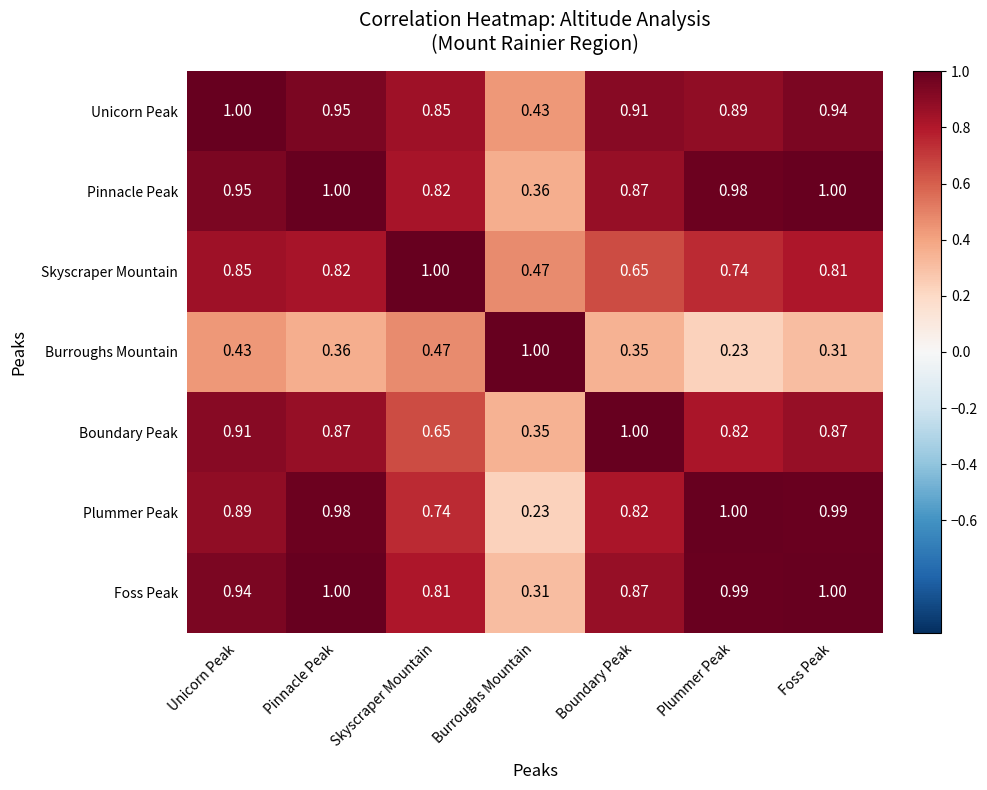

Which series changed the most between Plummer Peak and Foss Peak?

Burroughs Mountain